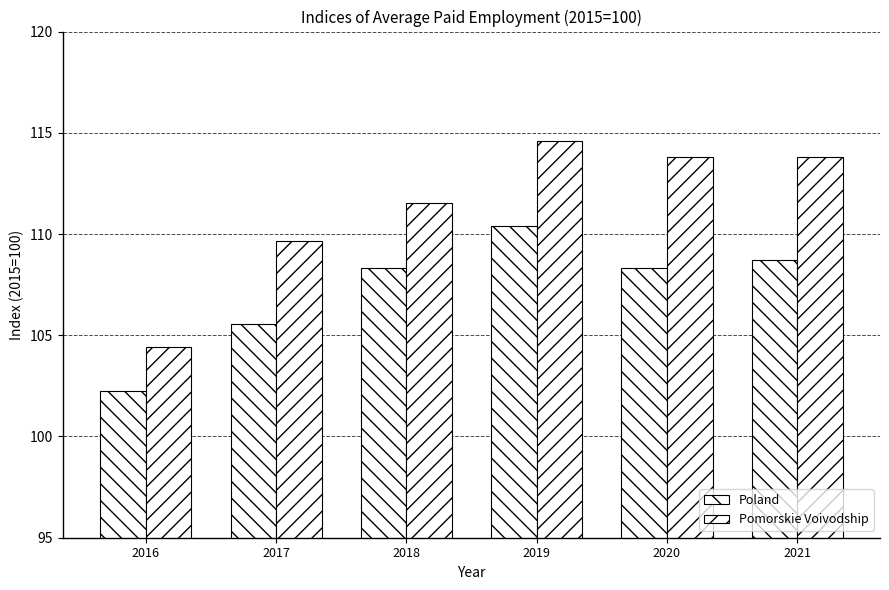

How many groups of bars are there?

6